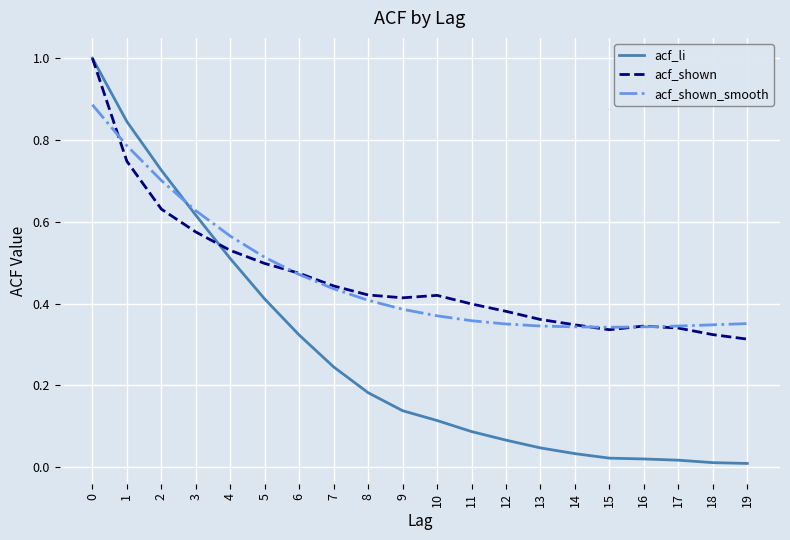

What is the maximum value shown in the chart?

1.0